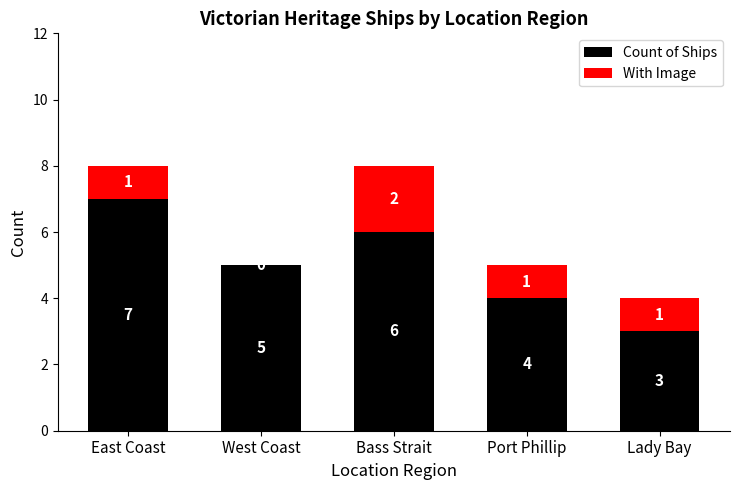

Is it true that Count of Ships equals 10 at East Coast?

False